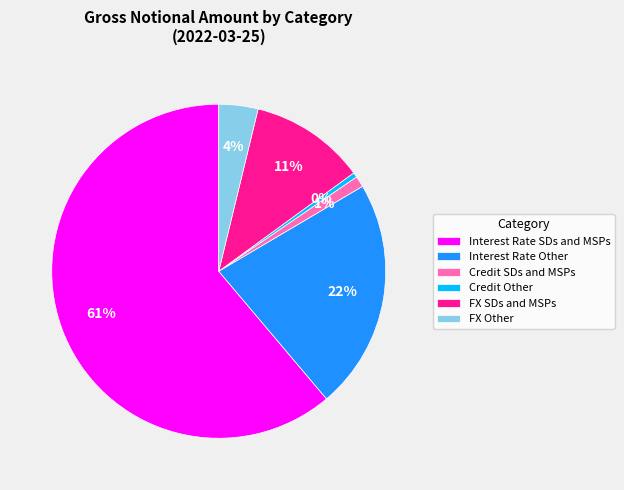

Is the sum of Credit SDs and MSPs and Interest Rate SDs and MSPs greater than half?

Yes